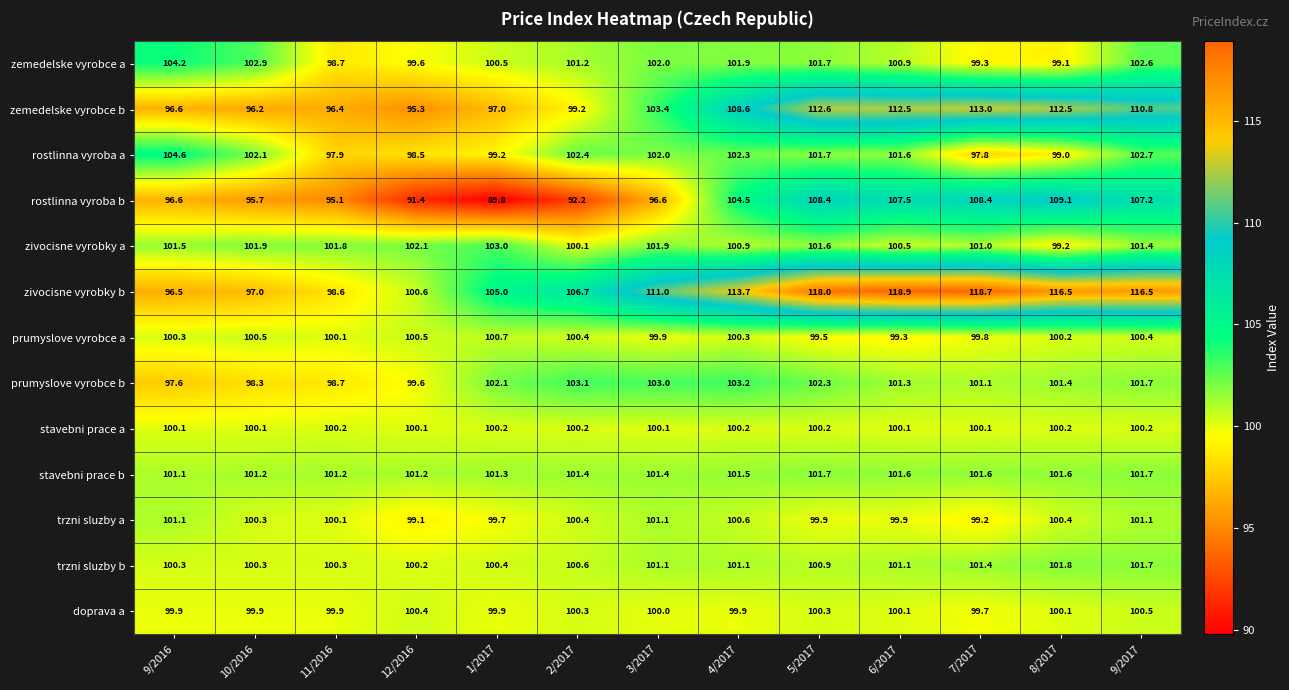

What is the sum of the trzni sluzby b values at 1/2017 and 7/2017?

201.8